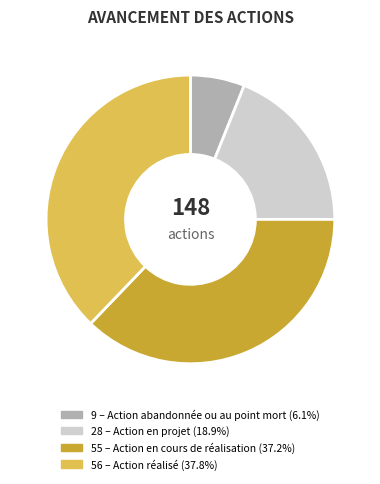

Does any single category account for the majority?

No